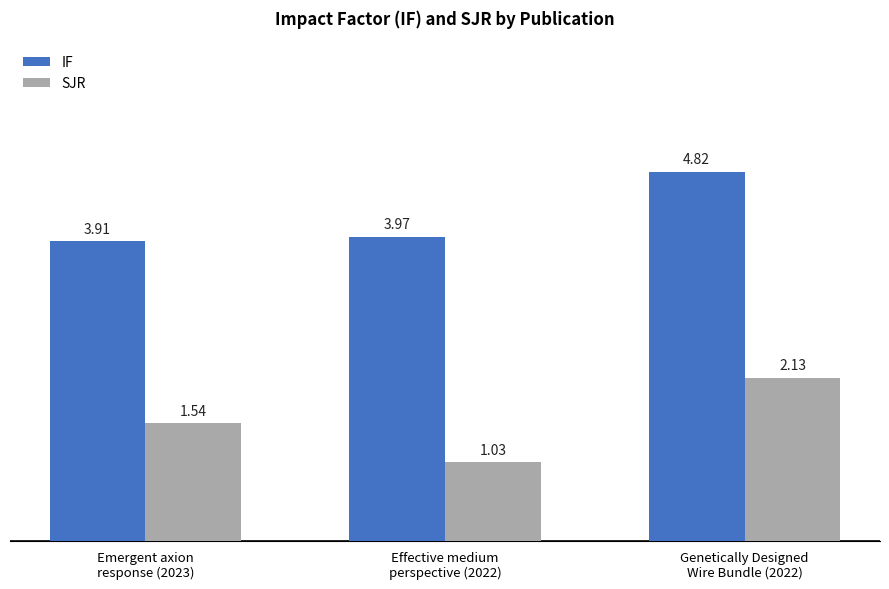

What is the difference between the second highest and minimum values in the SJR series?

0.5